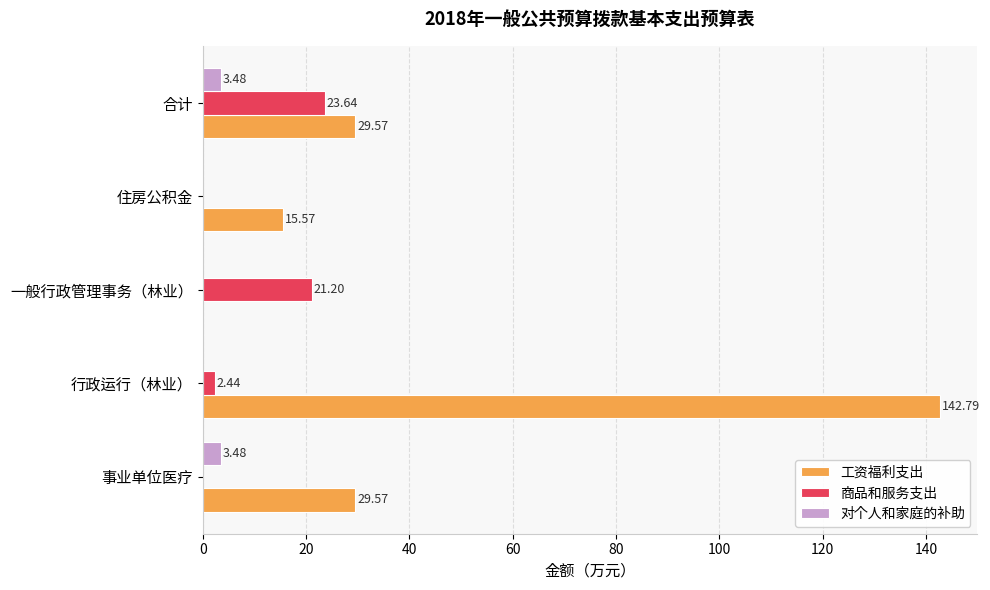

At which label does 工资福利支出 reach its peak?

行政运行（林业）